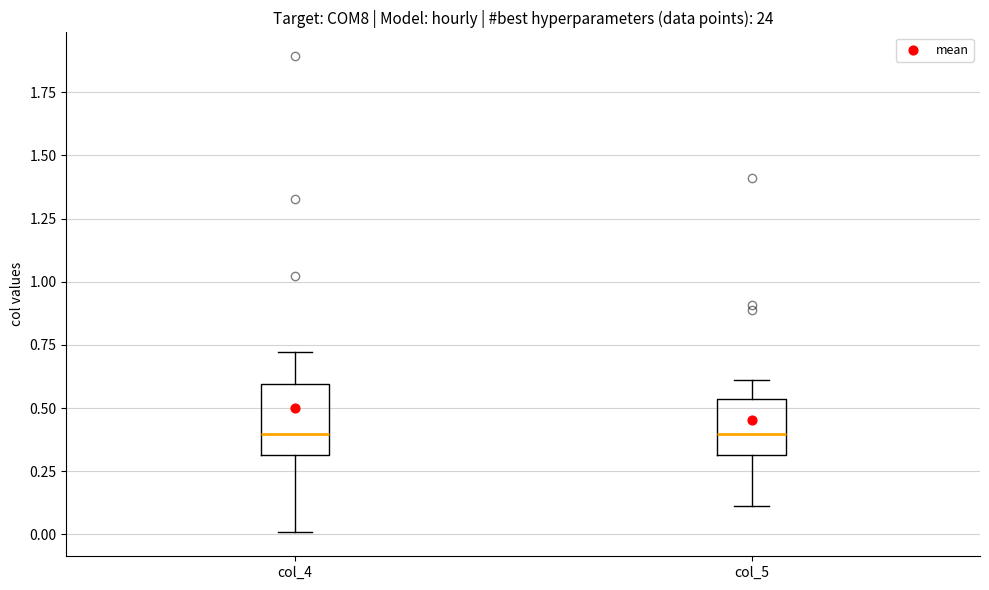

Which box is the tallest, from its lower edge to its upper edge?

col_4